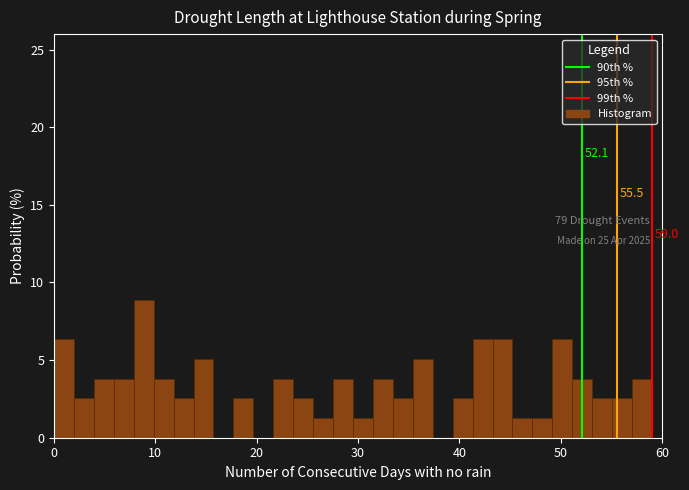

Read against the x-axis, roughly where is the centre of the tallest bar?

9